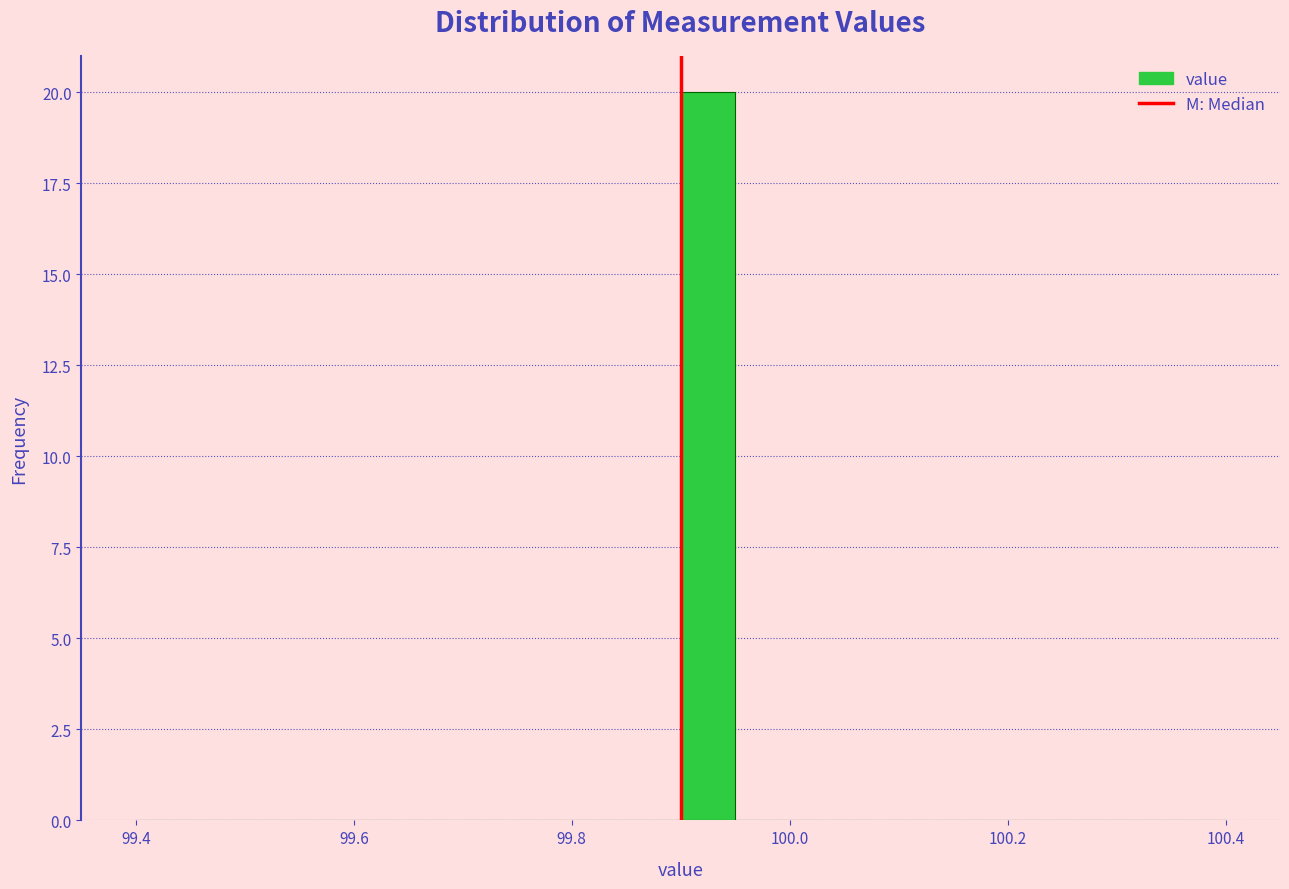

Around what value on the x-axis is the tallest bar? Give the approximate position of its centre, as read against the axis.

99.92